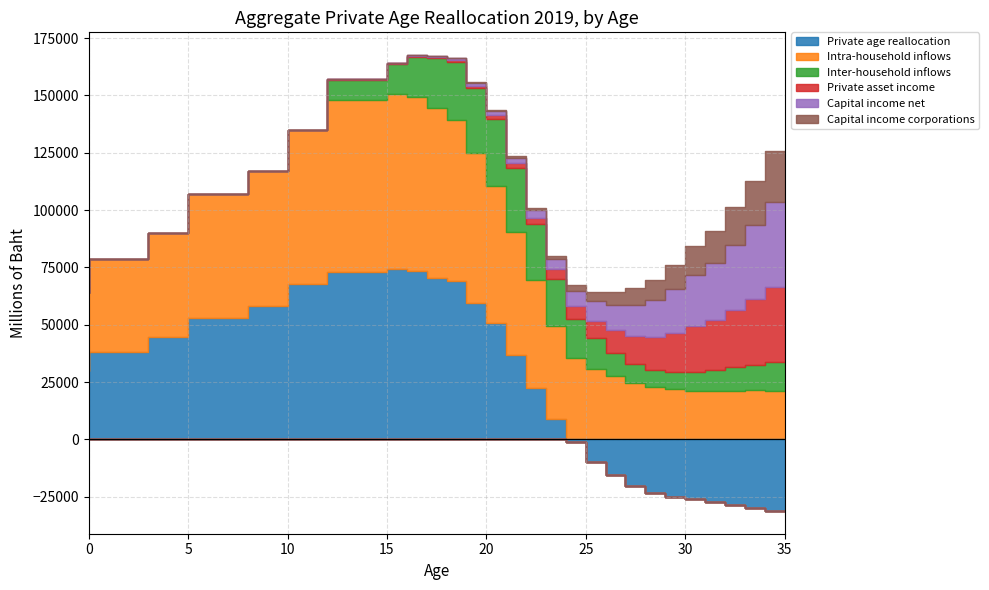

Reading left to right, extract all data points from this chart.

Private age reallocation: 30016.2	38201.5	44783.5	52734.2	57964.1	67723.2	72832.1	74190.3	73322.5	70557.9	69035.9	59435.3	50643.2	36908.5	22544.2	8828.9	-1150.2	-9790.5	-15732.4	-20460.4	-23478.8	-25227.8	-26079.2	-27185.5	-28433.4	-29798.8	-31193.2
Intra-household inflows: 33630.9	40442.9	45332.9	54231.8	59072.0	67021.8	75389.8	76597.6	76129.5	74111.1	70265.0	65301.1	59718.7	53524.2	46847.1	40643.1	35367.1	30783.0	27433.7	24641.5	22776.9	21800.7	21321.7	21136.3	21289.4	21366.5	21319.8
Inter-household inflows: 0.0	0.0	0.0	0.0	0.0	0.0	8693.7	12983.8	17428.4	21514.7	25421.7	28458.0	29392.2	27957.6	24379.4	20684.9	17137.1	13273.1	10262.0	8320.7	7607.6	7794.0	8223.1	8917.5	10082.5	11230.3	12562.6
Private asset income: 0.0	0.0	0.0	0.0	0.0	0.0	132.4	208.5	306.6	491.3	746.6	1141.6	1596.0	2163.9	2997.8	4040.8	5871.5	7797.0	9971.6	12231.4	14440.9	17009.1	19875.4	22032.3	25224.5	28753.1	32700.0
Capital income net: 0.0	0.0	0.0	0.0	0.0	0.0	138.6	217.9	320.8	514.3	783.0	1200.8	1683.1	2294.2	3190.2	4308.1	6371.7	8526.2	10986.1	13547.1	16034.6	18973.4	22251.8	24634.3	28278.7	32297.5	36800.8
Capital income corporations: 0.0	0.0	0.0	0.0	0.0	0.0	33.8	51.3	76.8	124.4	196.2	320.3	471.1	704.3	1040.4	1445.4	2705.1	3944.0	5486.7	7115.2	8618.7	10622.8	12851.5	14071.9	16517.3	19168.4	22177.6